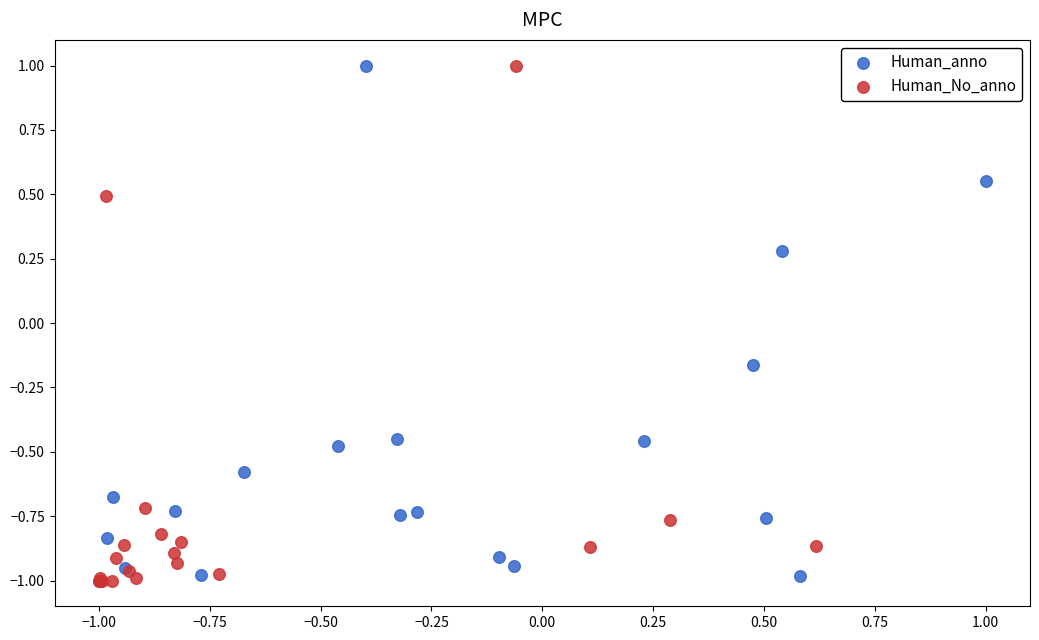

What are all the series names shown in the legend?

Human_anno, Human_No_anno